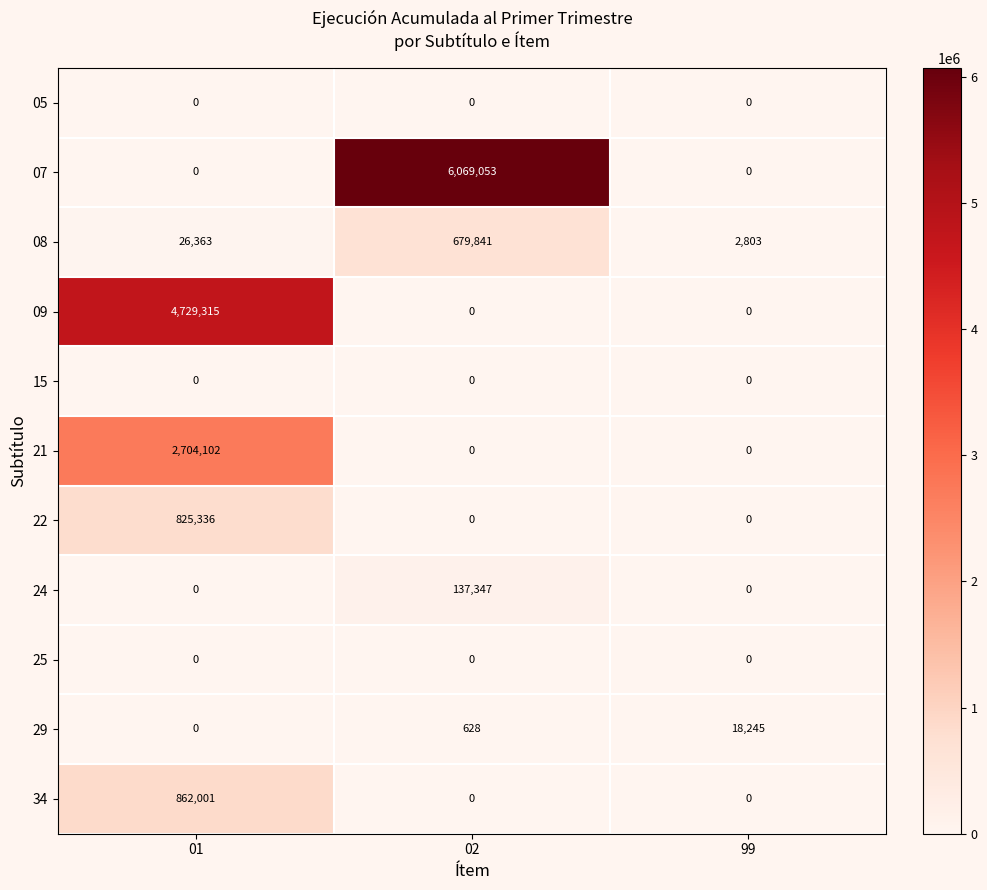

What is the total value across all series at 01?

9147117